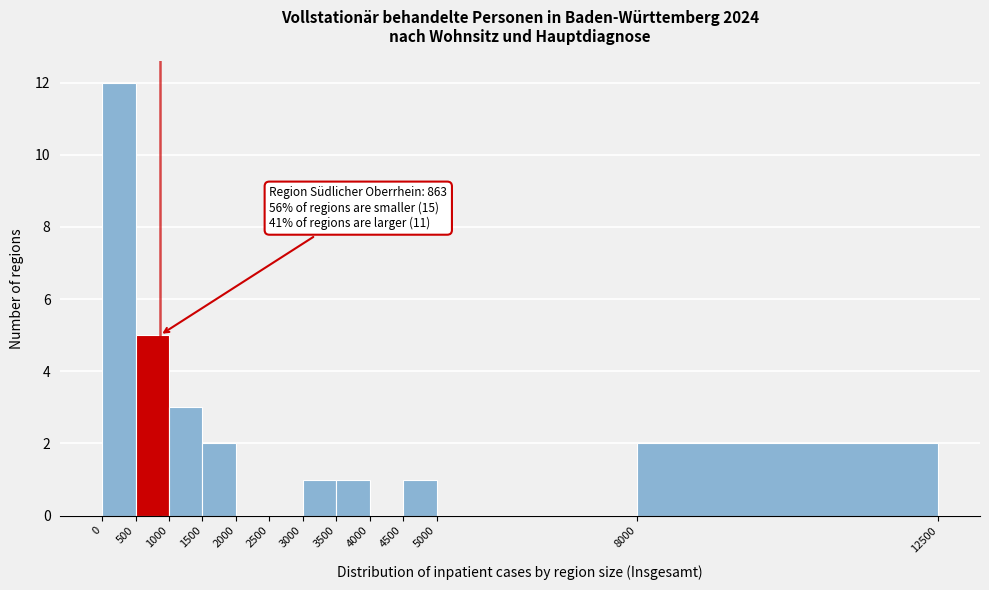

Over which range of the x-axis is the bar tallest?

0 to 500